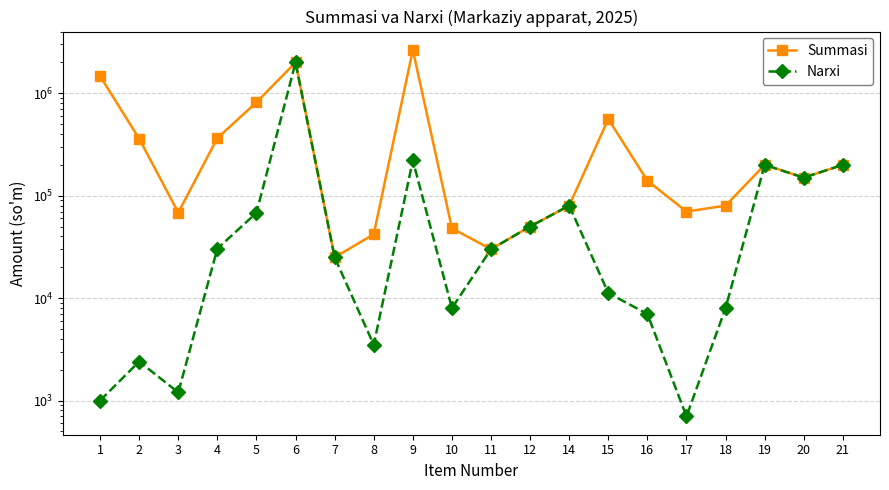

What is the value of the Summasi point at the 12th from the left?

50000